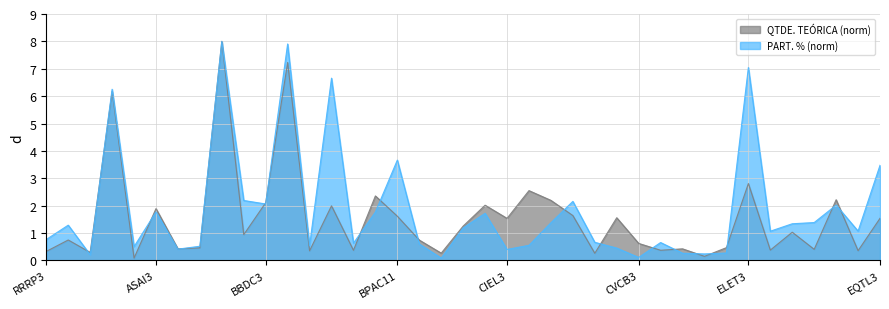

Reading left to right, transcribe all the data shown in this chart.

0.8	1.3	0.2	6.3	0.5	1.8	0.4	0.5	8.0	2.2	2.1	7.9	0.5	6.7	0.6	1.8	3.7	0.6	0.1	1.2	1.7	0.4	0.6	1.4	2.2	0.7	0.5	0.1	0.7	0.3	0.2	0.3	7.0	1.1	1.3	1.4	2.0	1.1	3.5